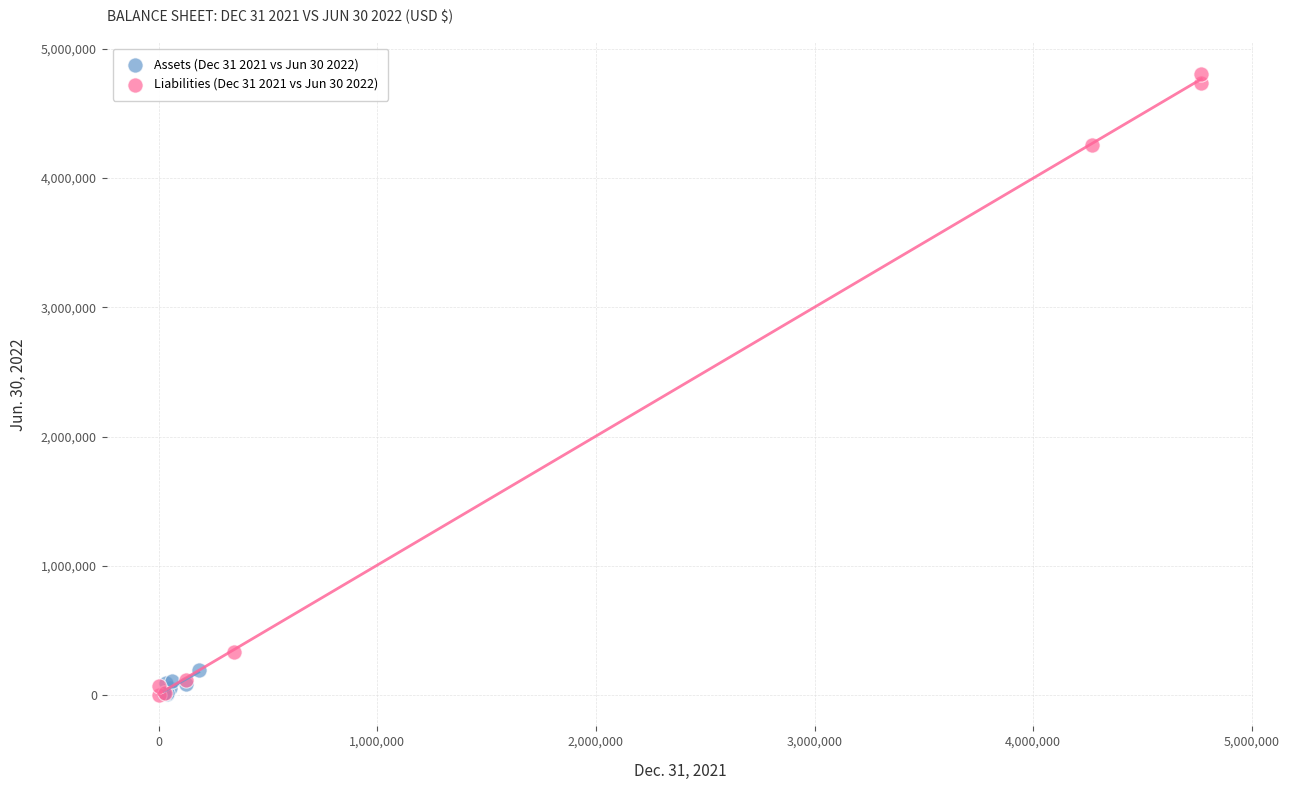

What are all the series names shown in the legend?

Assets (Dec 31 2021 vs Jun 30 2022), Liabilities (Dec 31 2021 vs Jun 30 2022)